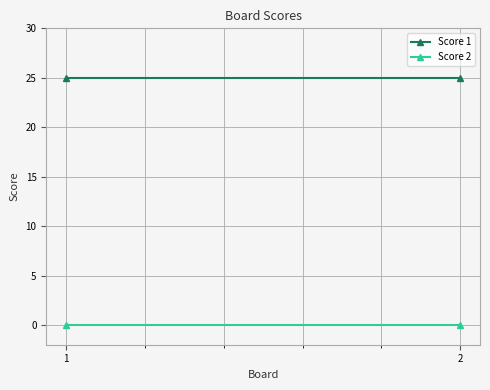

At which label does Score 2 reach its minimum?

1